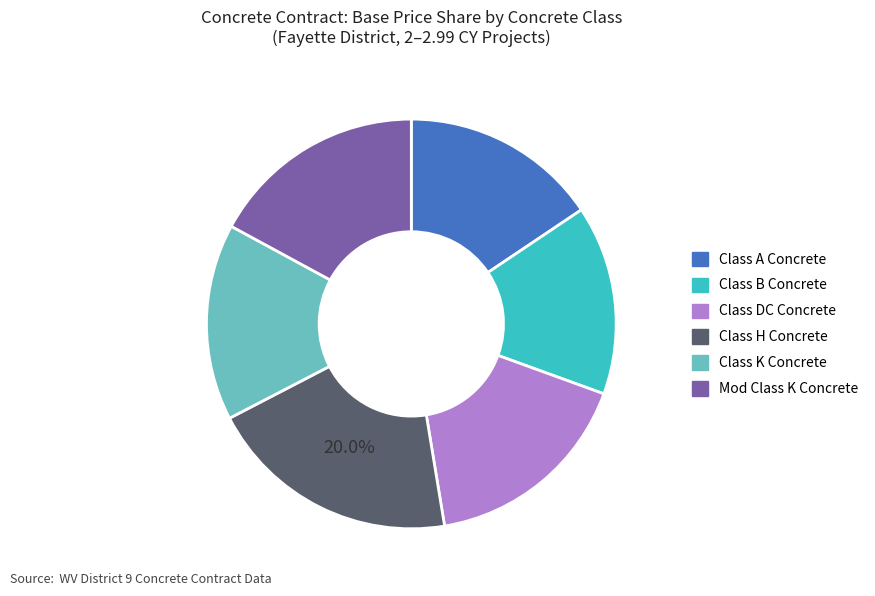

What is the ratio of the value at Class A Concrete to the value at Class H Concrete?

0.8